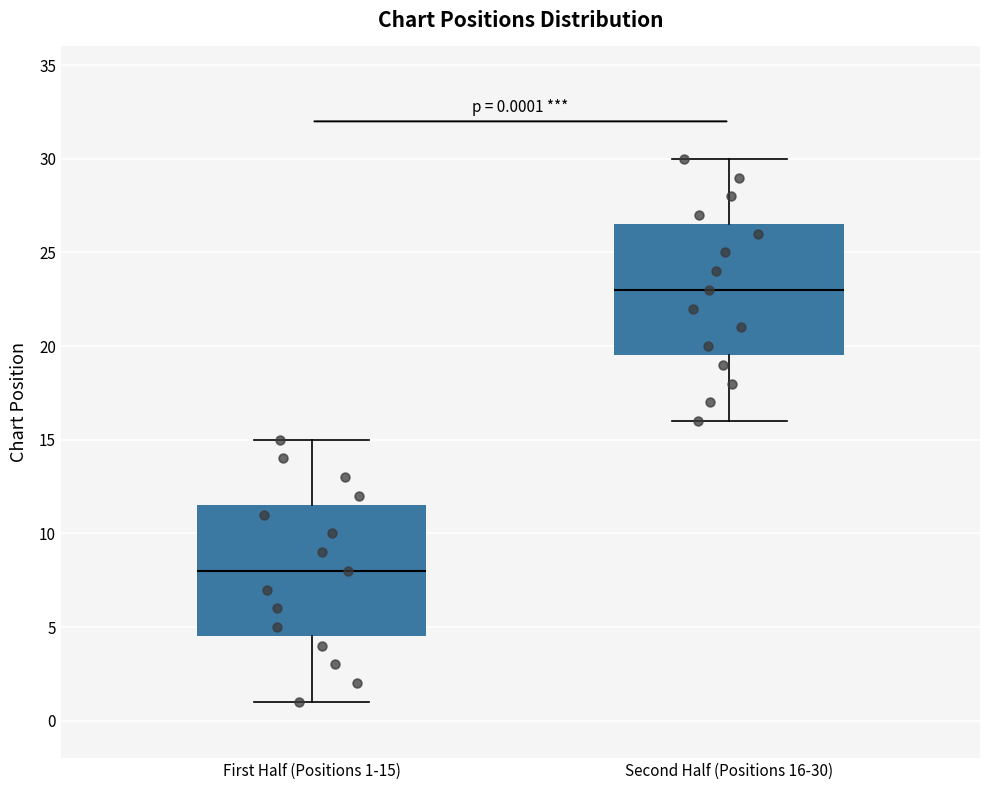

Which box has the lowest median line?

First Half (Positions 1-15)